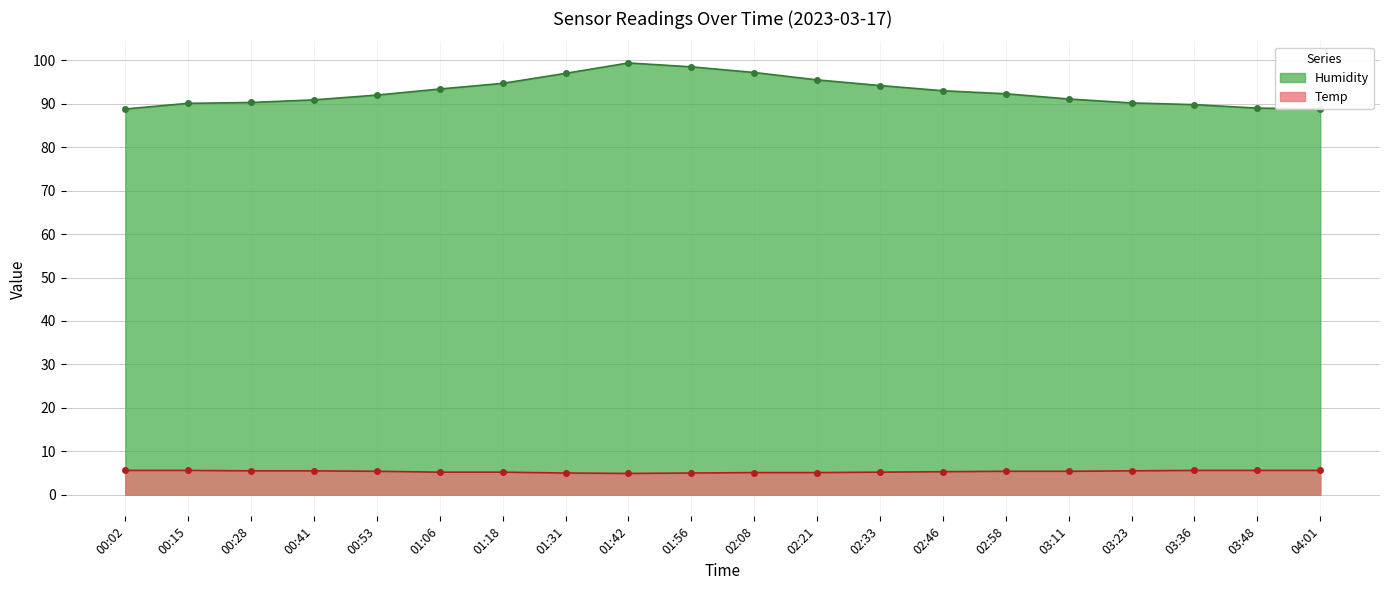

Is it true that Humidity equals 95.5 at 02:21?

True